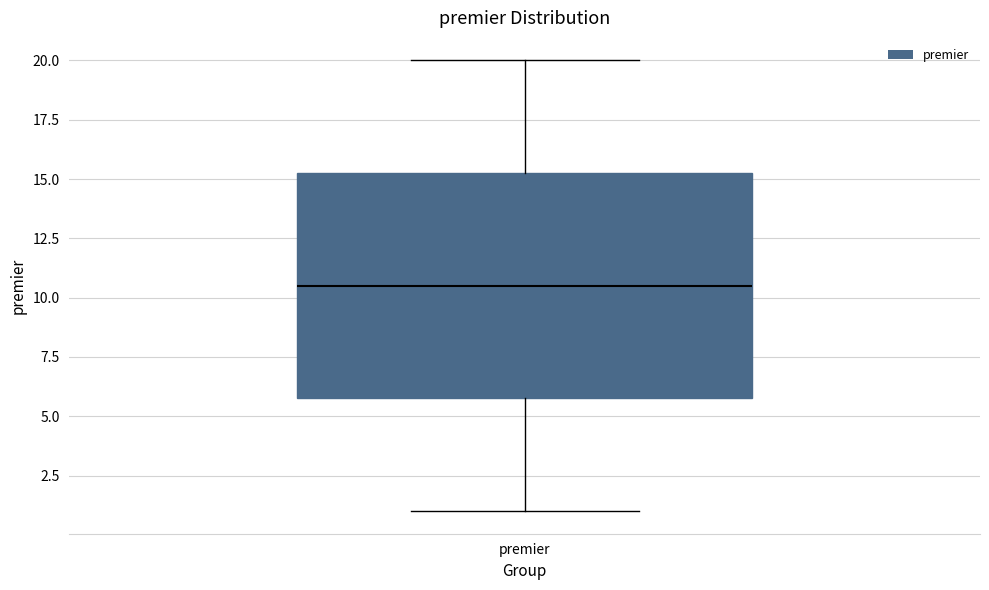

Transcribe this box plot: give where the median line is, the range the box spans, and where the two whiskers end, as read against the y-axis. The values are not printed on the chart, so give them approximately, as read against the axis.

median 10.5, box 6.0 to 15.5, whiskers 1.0 to 20.0